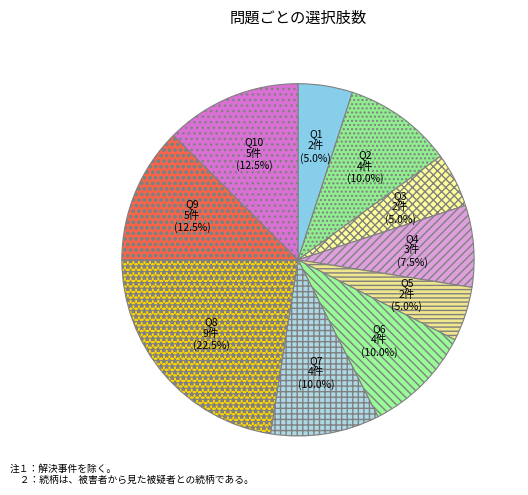

Which category has the biggest portion of the pie?

Q8